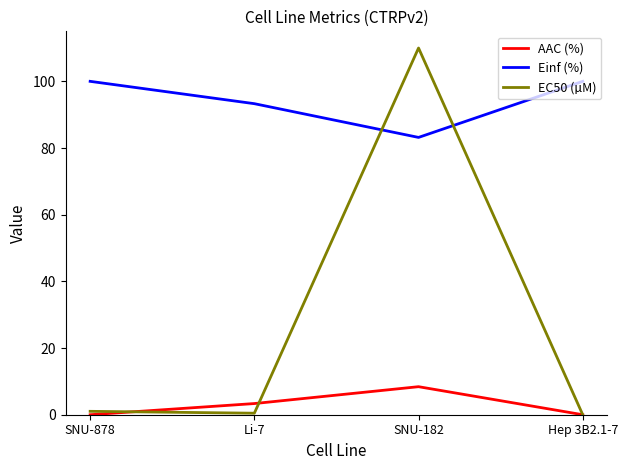

What position from the left is SNU-182?

3